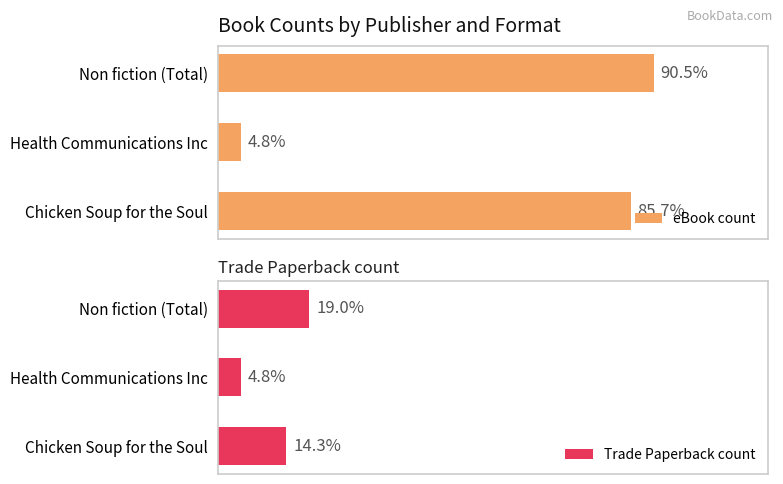

What are all the series names shown in the legend?

eBook count, Trade Paperback count